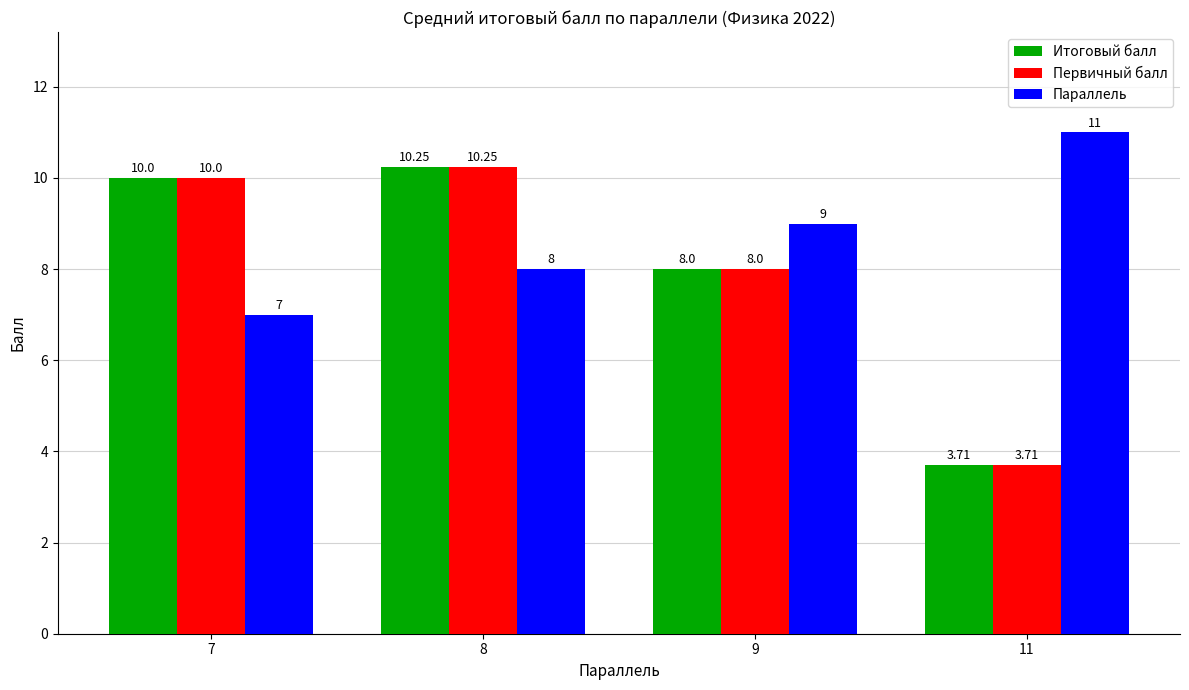

What are all the series names shown in the legend?

Итоговый балл, Первичный балл, Параллель